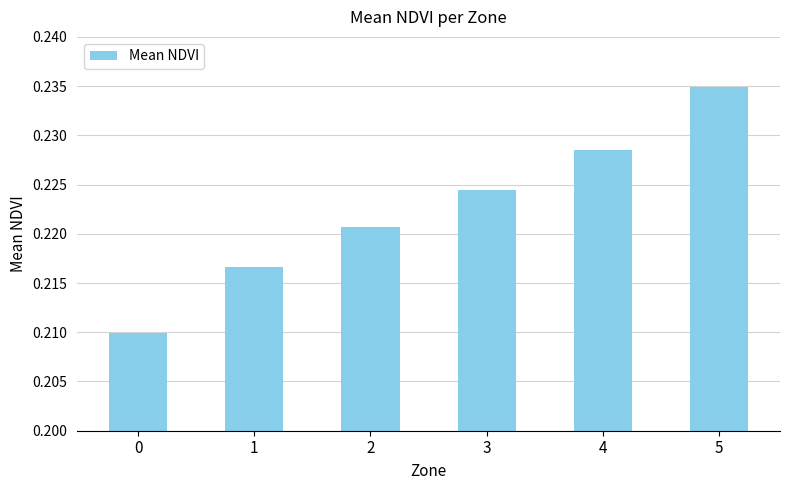

Which has a higher value, 3 or 5?

5